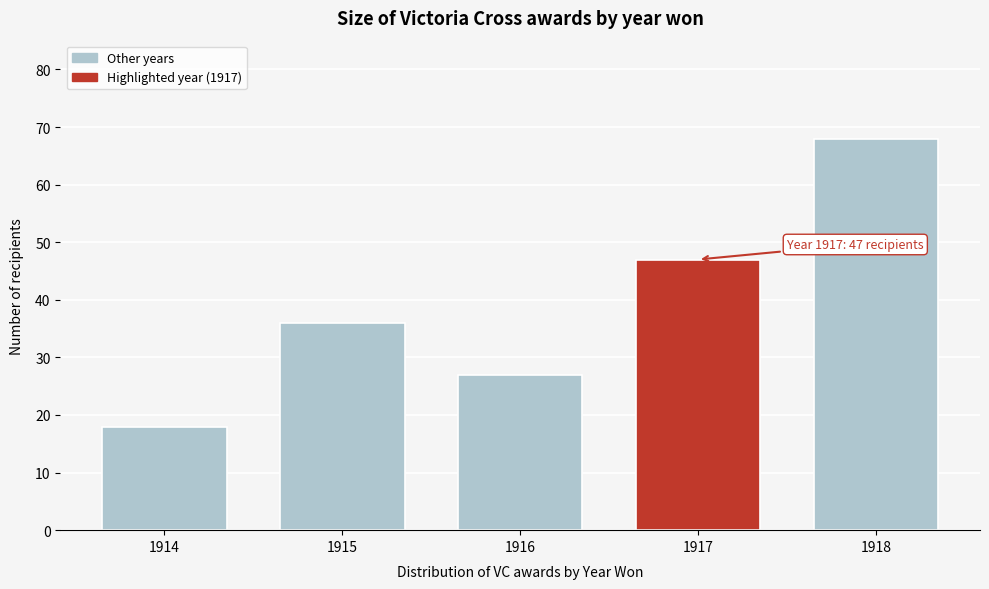

Reading left to right, transcribe all the data shown in this chart.

18	36	27	47	68